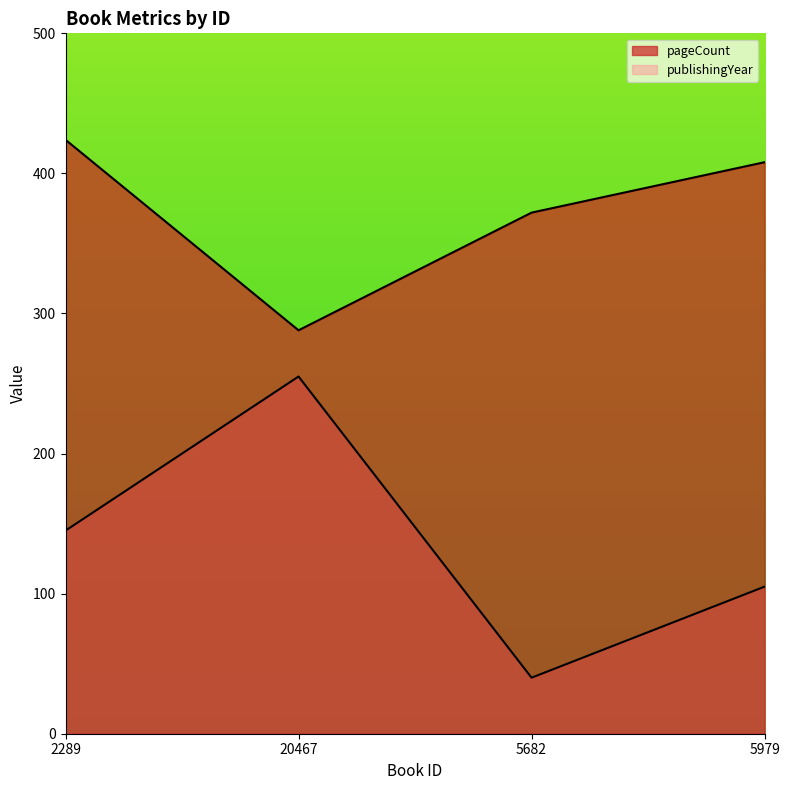

True or false: pageCount has a value of 689 at 2289.

False